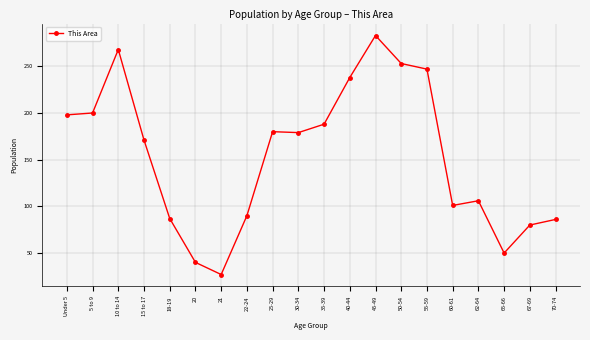

What is the label of the 3rd point from the left?

10 to 14